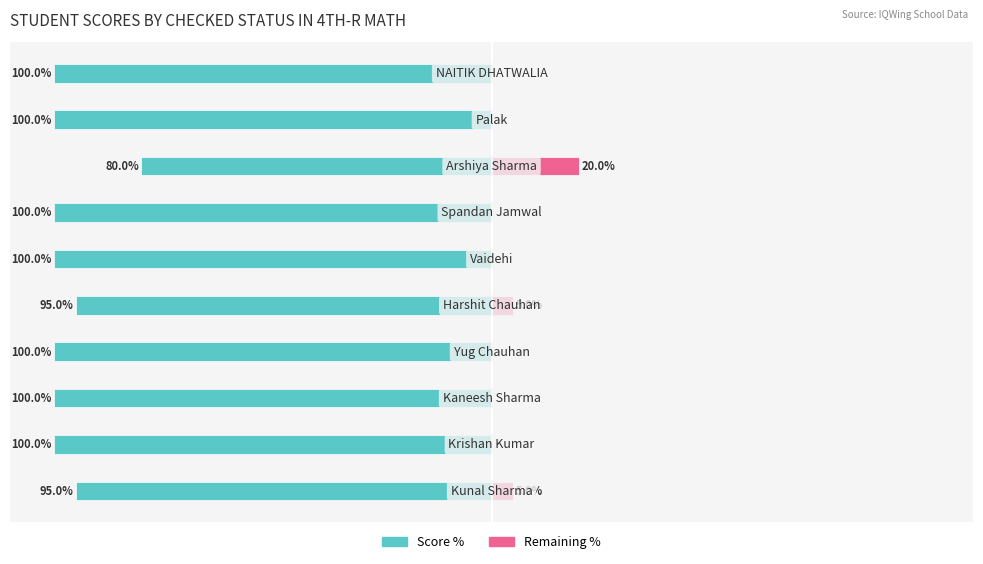

Which series changed the most between 1 and 7?

Score %